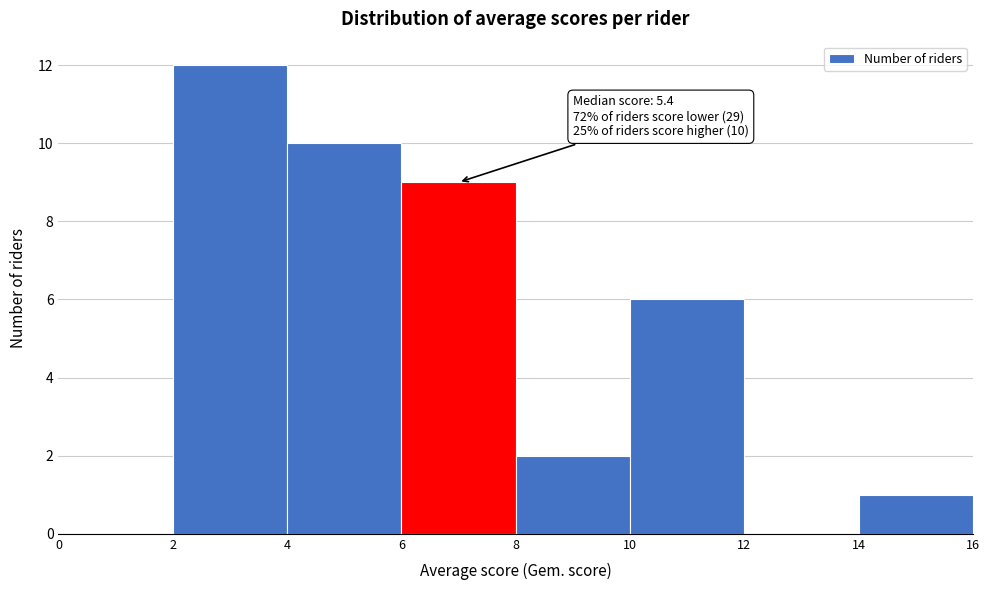

Over which range of the x-axis is the bar tallest?

2 to 4